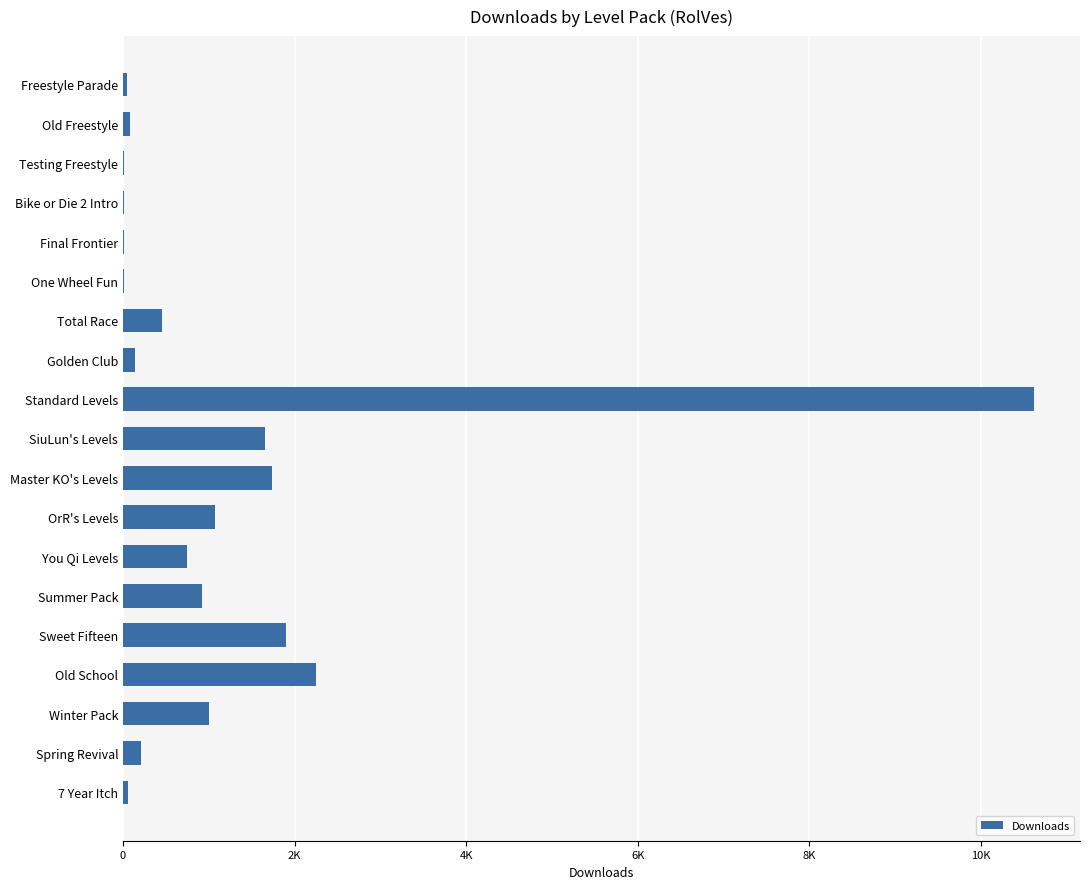

What is the sum of all values?

22941